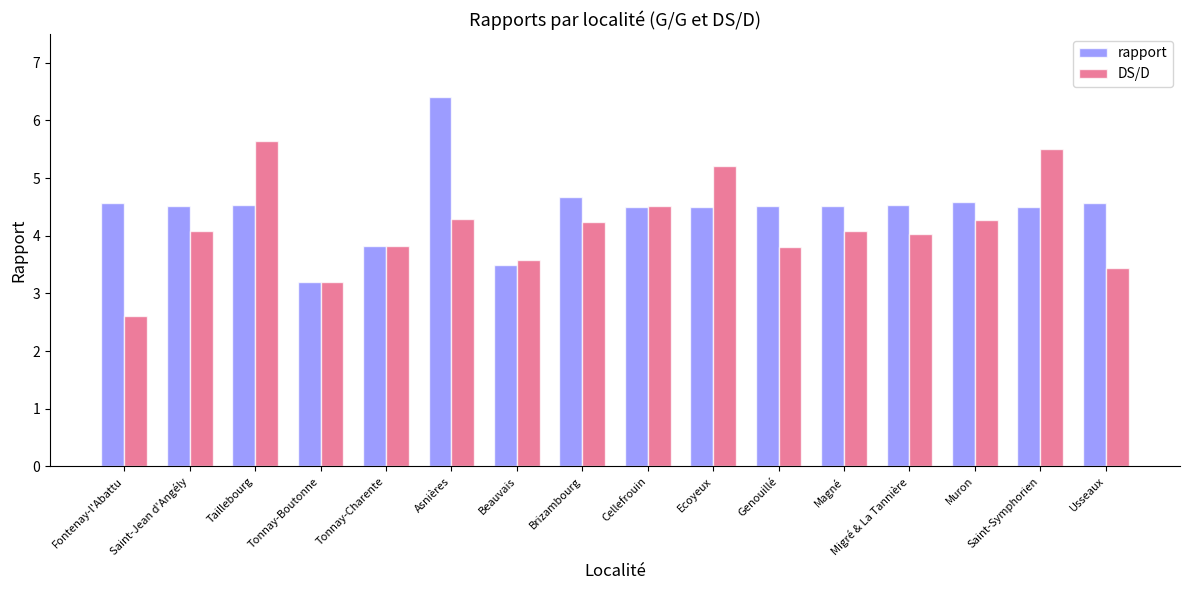

How many data points in DS/D are above 4?

10